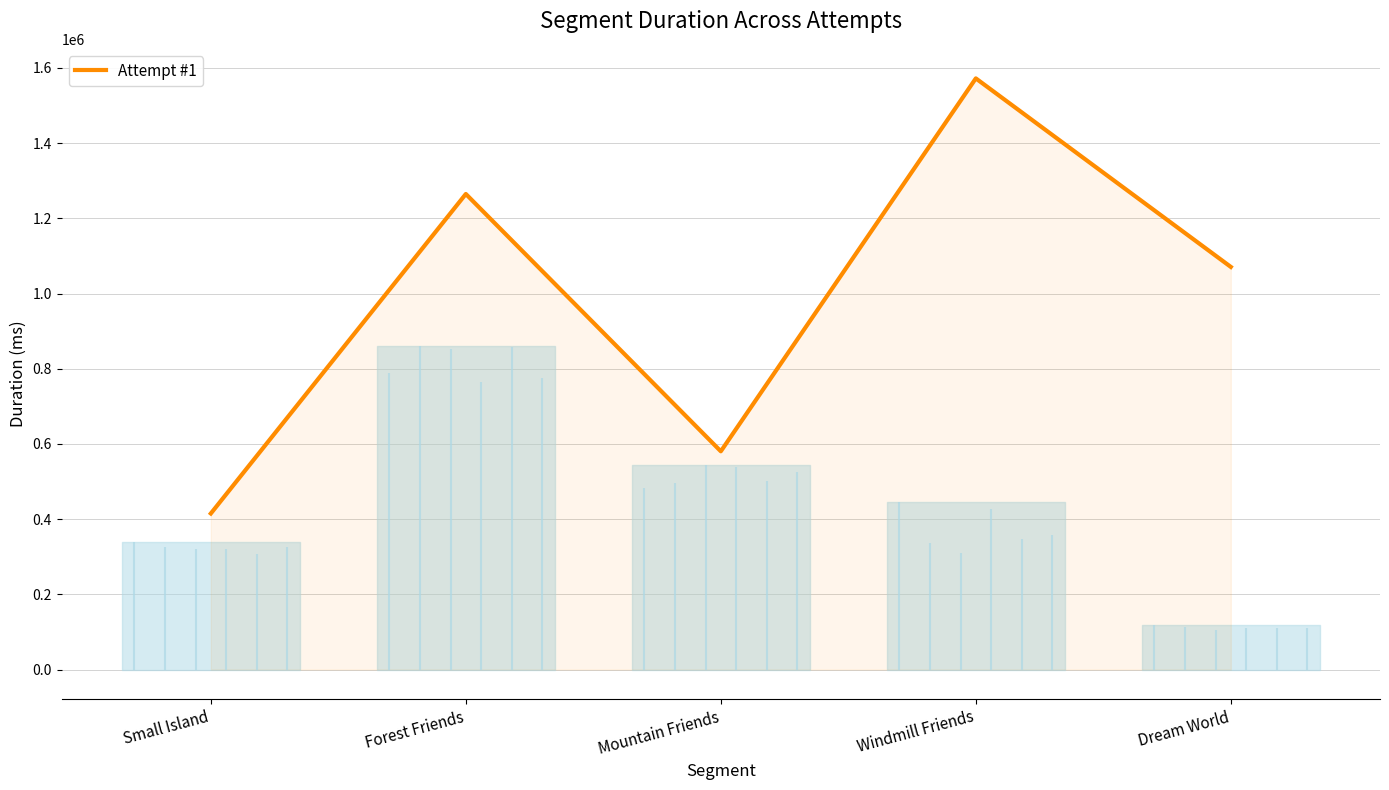

How many data points are less than 1070791?

2